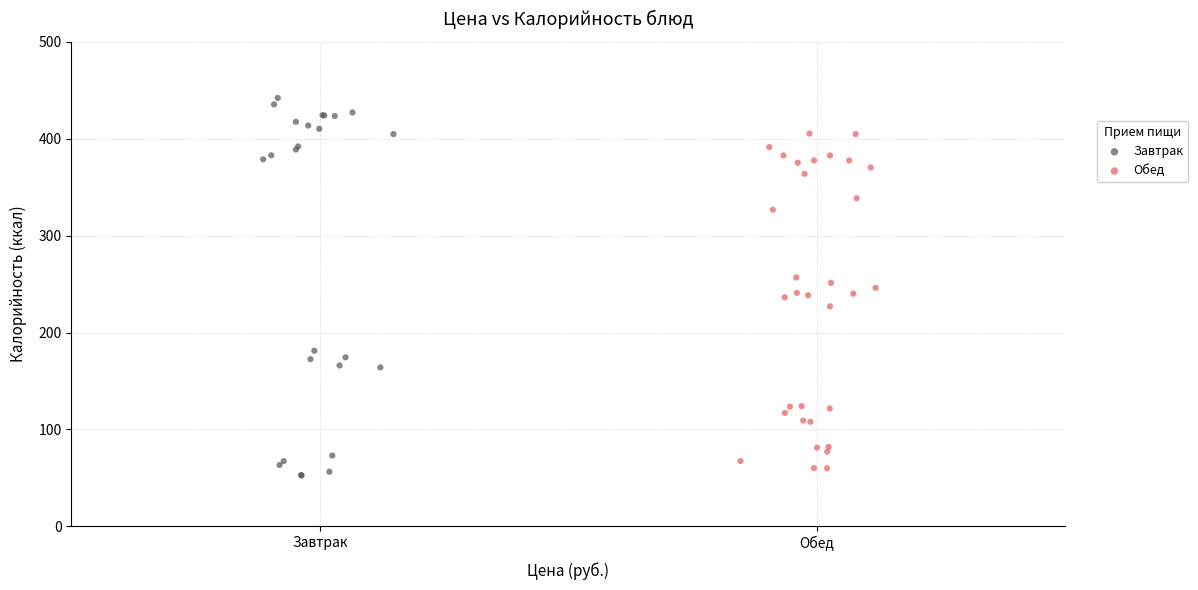

Which series has the largest Y range (max minus min)?

Завтрак